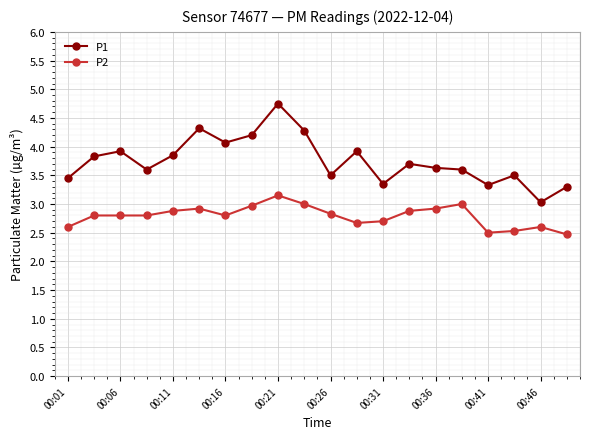

True or false: P2 and P1 cross at least once.

False